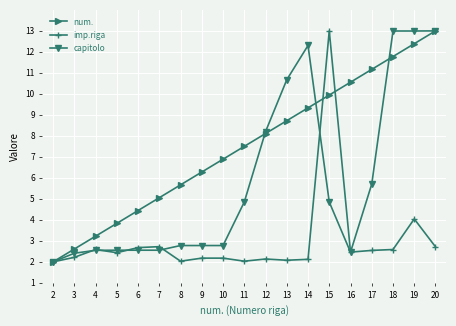

Is the value of num. at 17 greater than the value of imp.riga at 5?

Yes